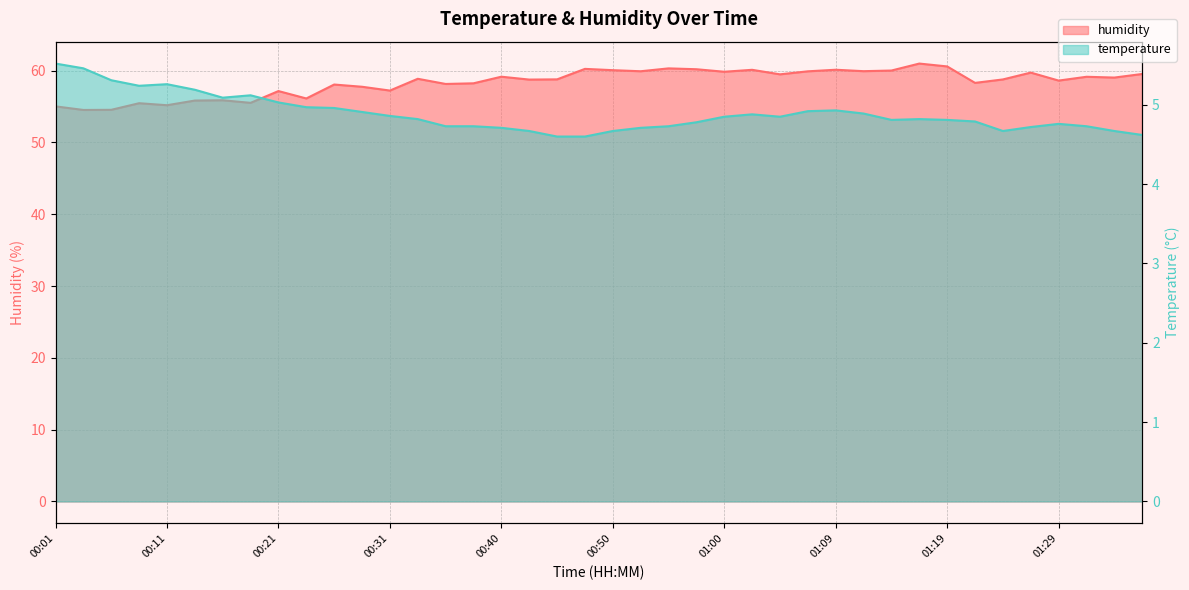

What is the difference between the humidity values at 01:34 and 00:57?

1.2